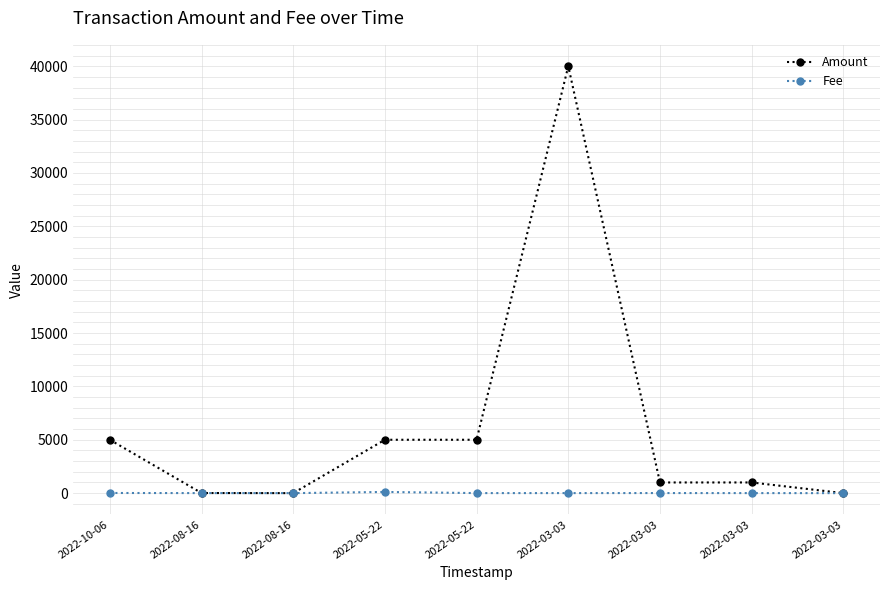

Where does the Fee series first go above 4?

2022-10-06